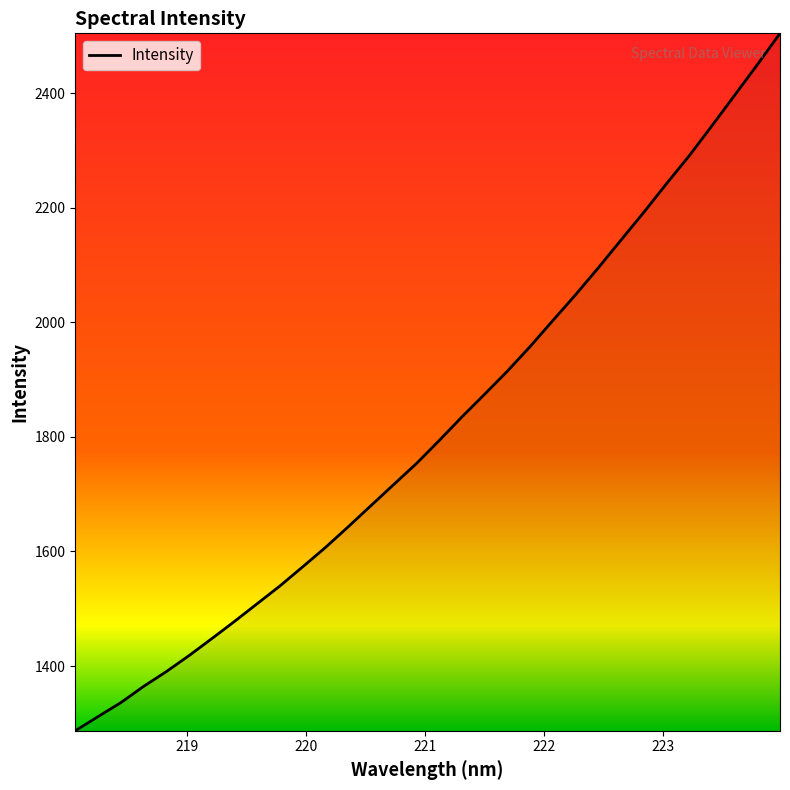

What is the difference between the maximum and minimum values?

1217.1